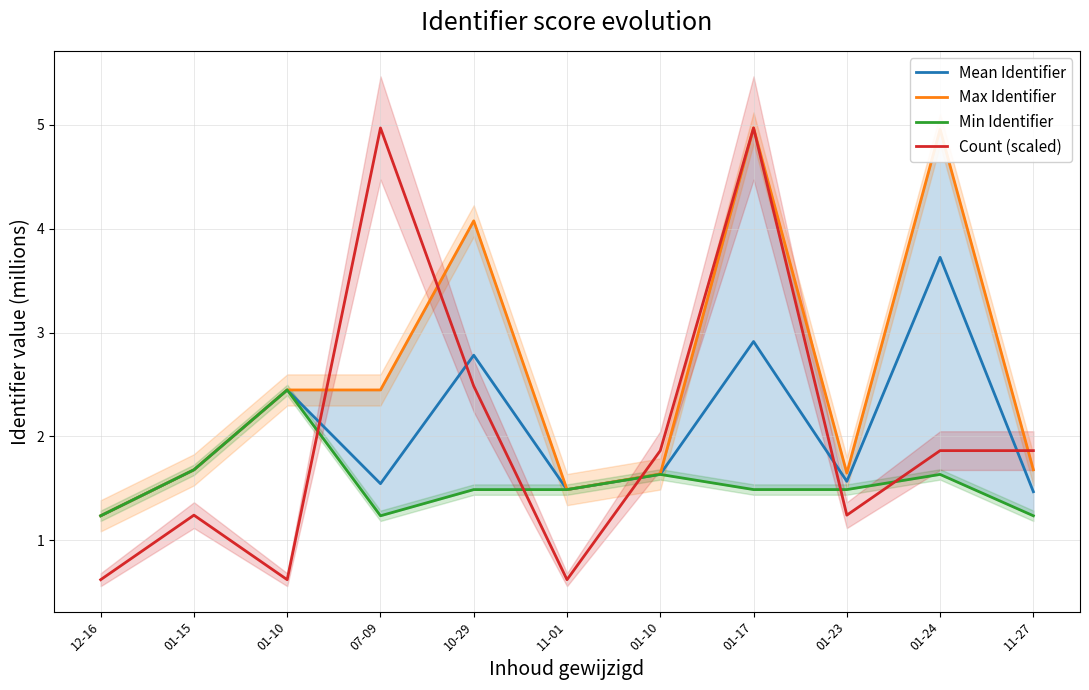

What is the total value across all series at 01-10?

8.0